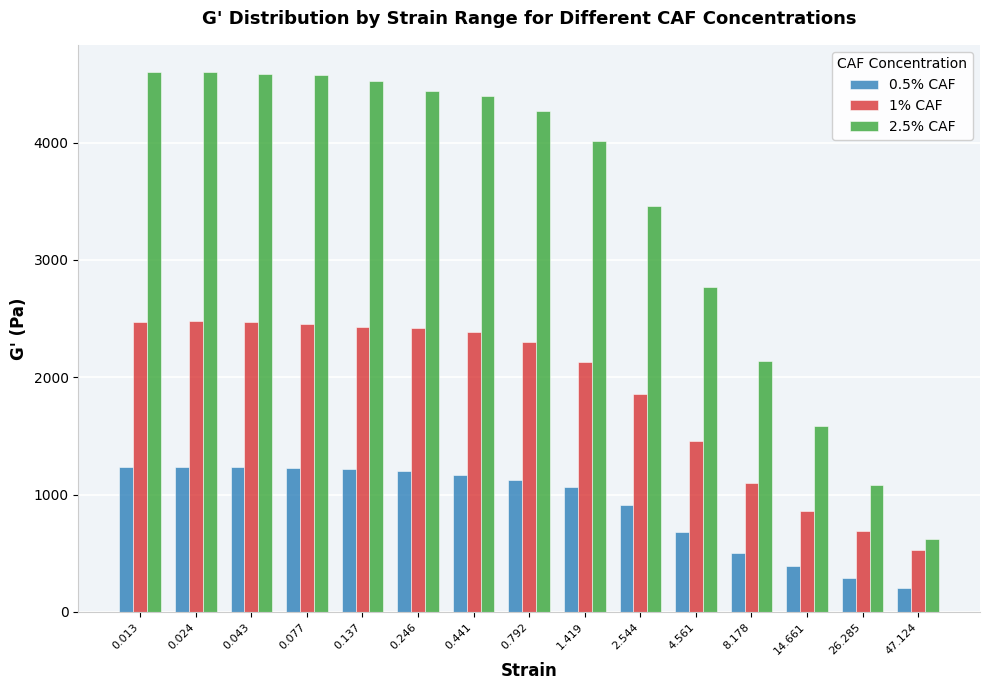

What is the minimum value for 2.5% CAF?

618.8